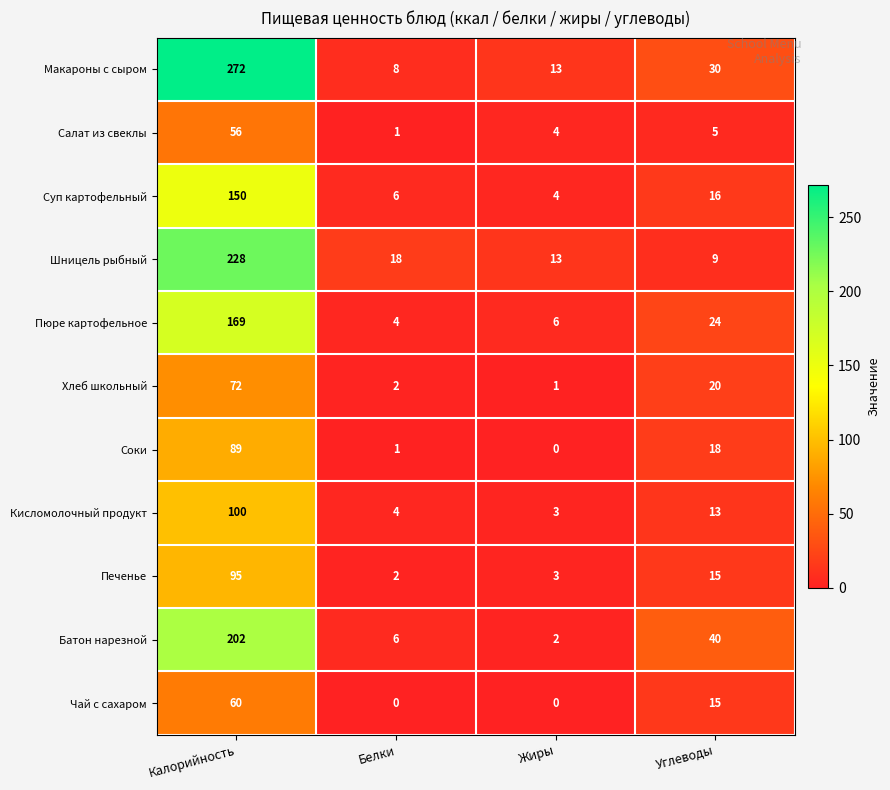

What is the greatest value displayed?

272